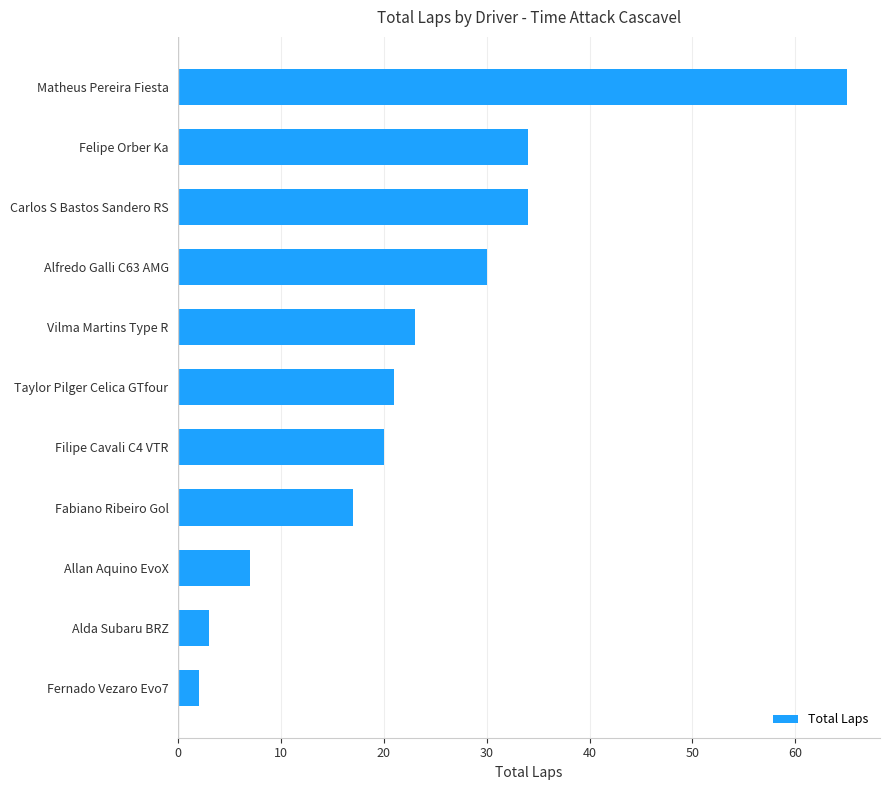

Which category has the highest value across all series?

Matheus Pereira Fiesta